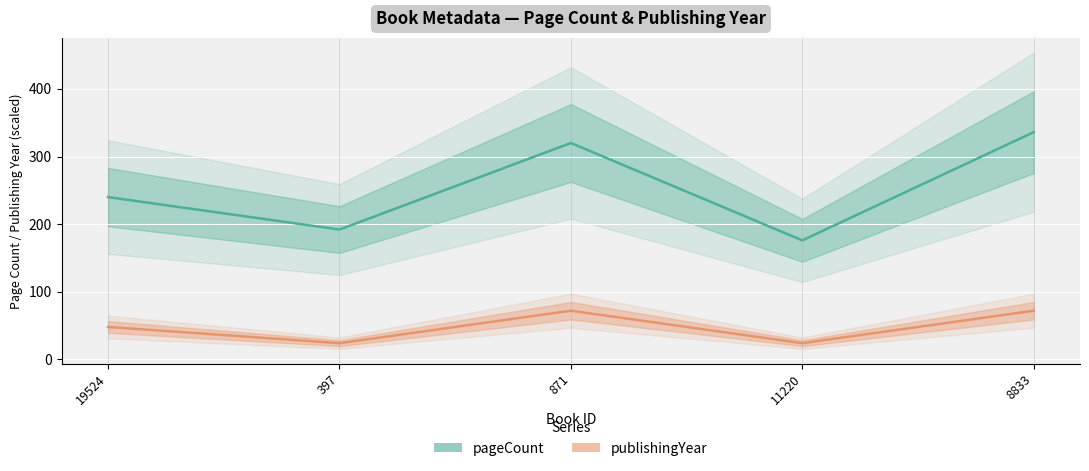

How many data points in publishingYear are less than 48?

2